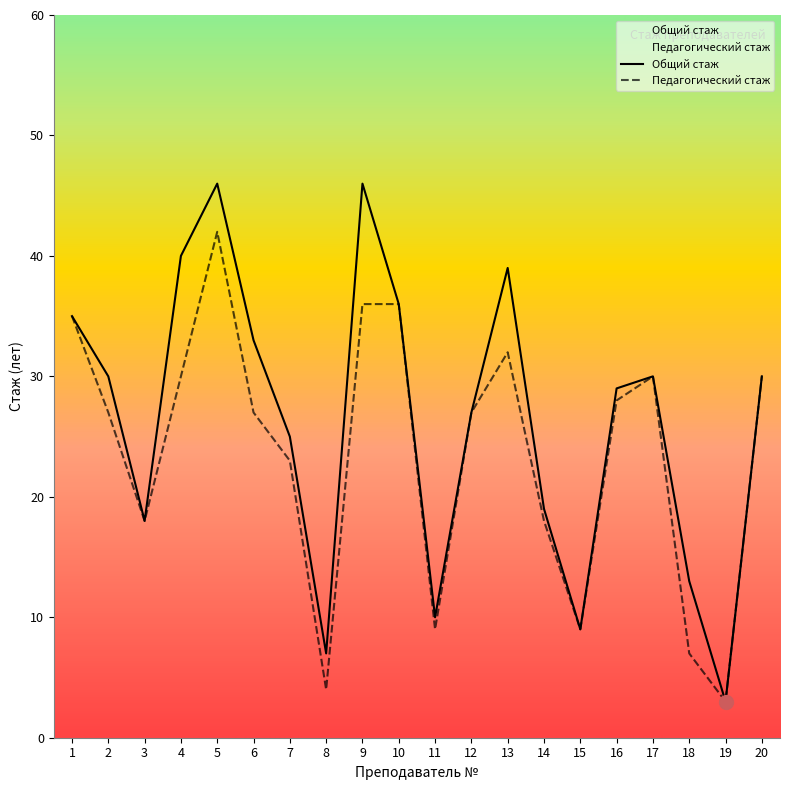

At which category is the sum across all series the highest?

5